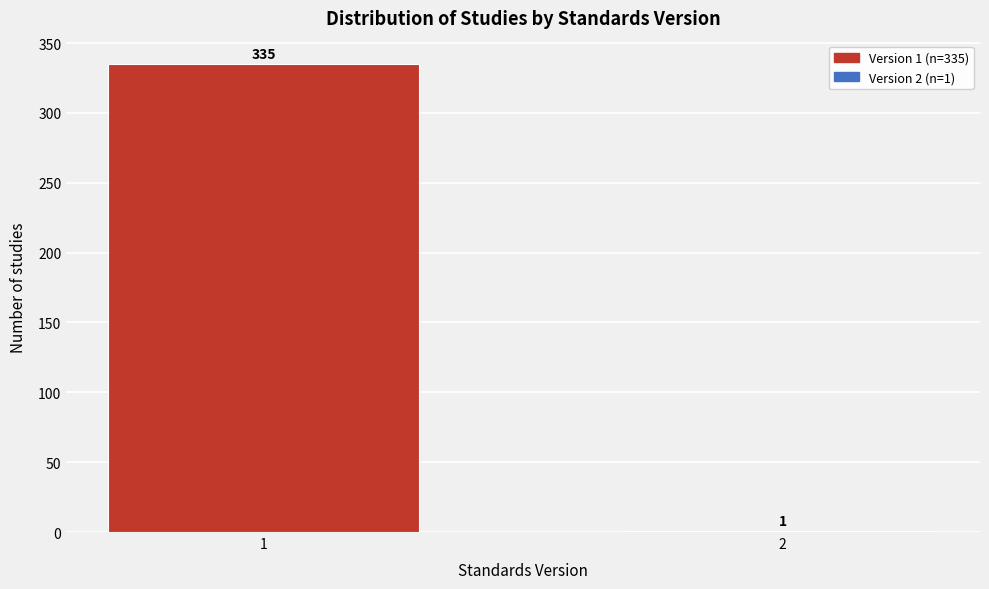

Reading left to right, list all the values displayed in this chart.

1=335	2=1